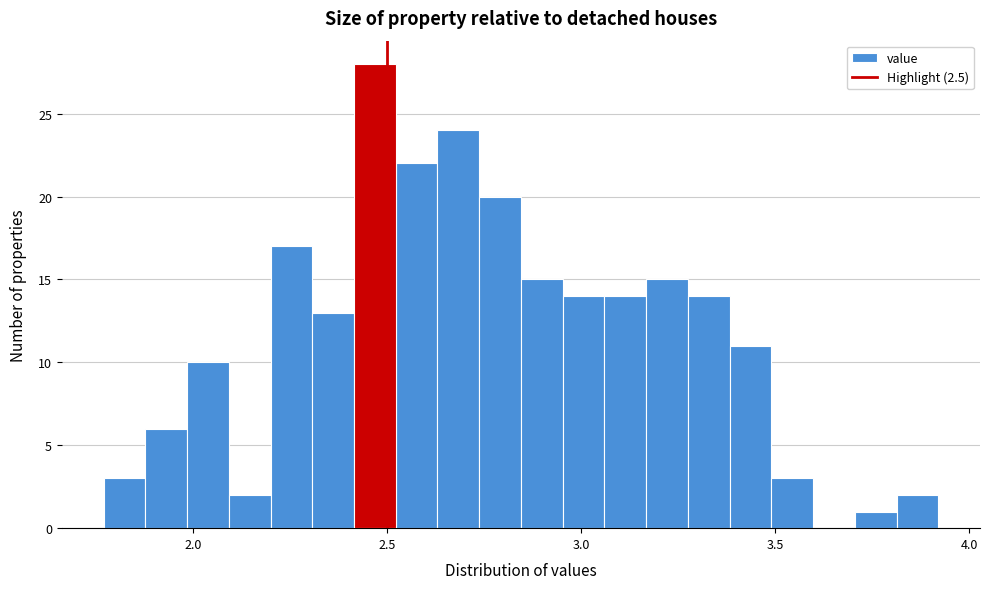

Around what value on the x-axis is the tallest bar? Give the approximate position of its centre, as read against the axis.

2.45